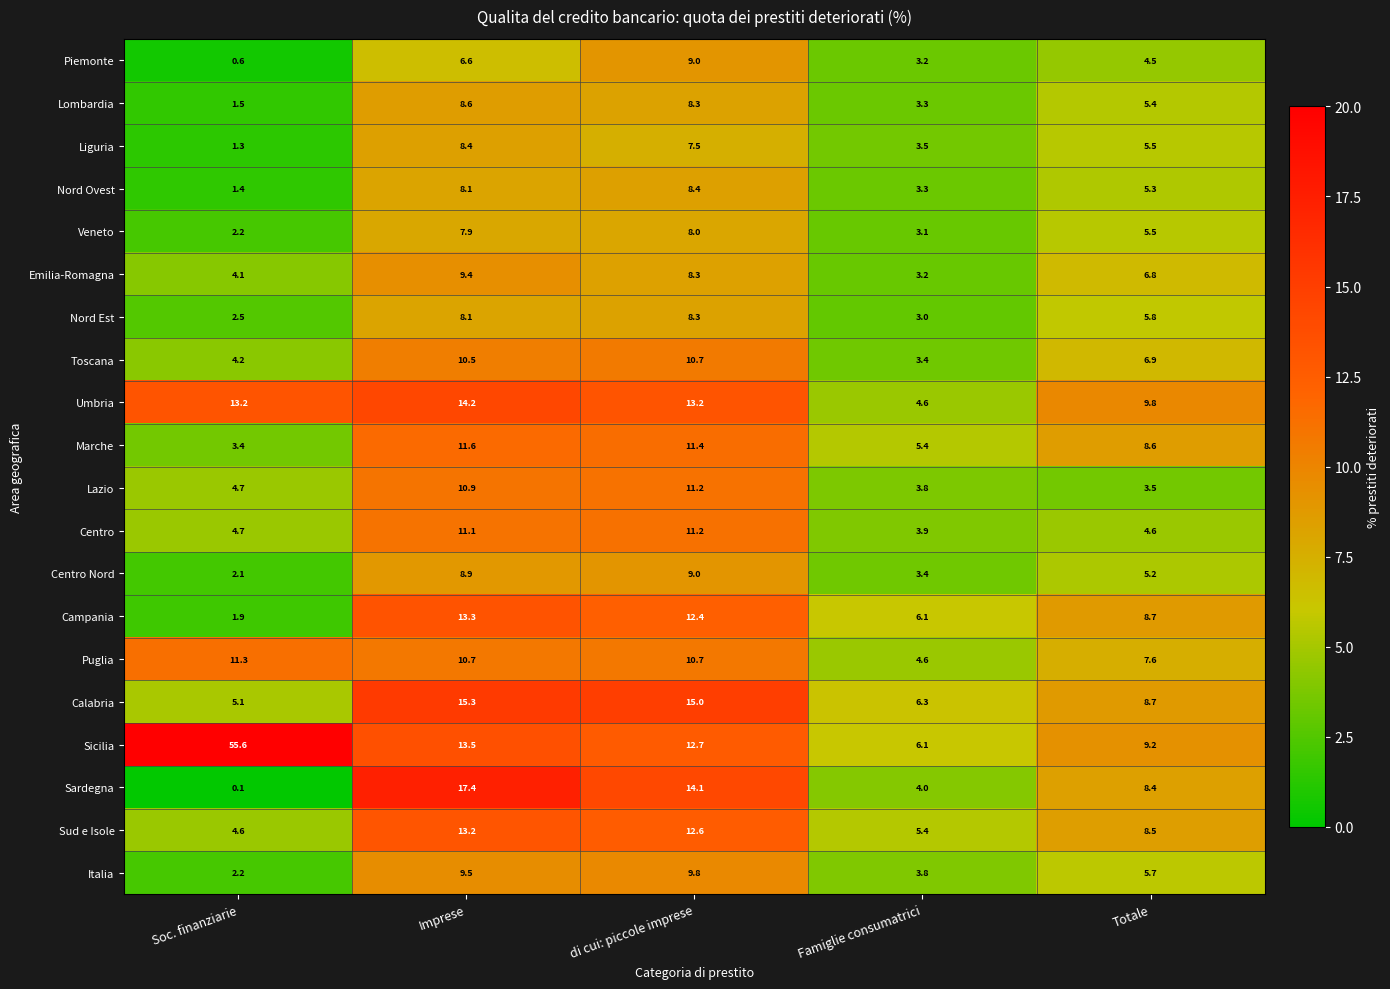

What is the spread (max minus min) of values at di cui: piccole imprese?

7.5